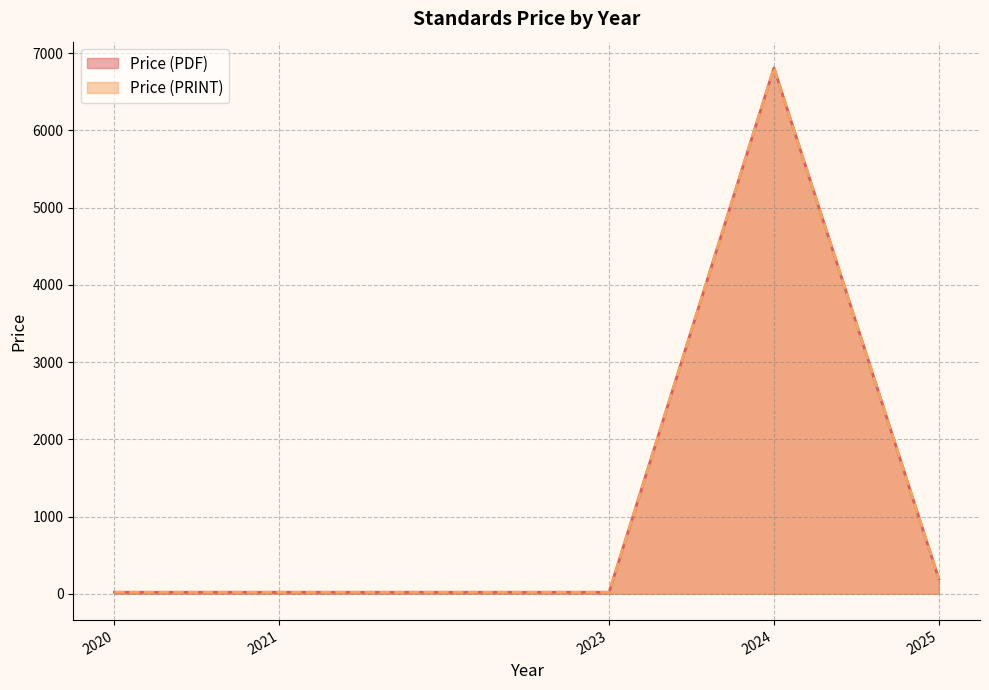

Does the chart display data point markers on the line(s)?

No